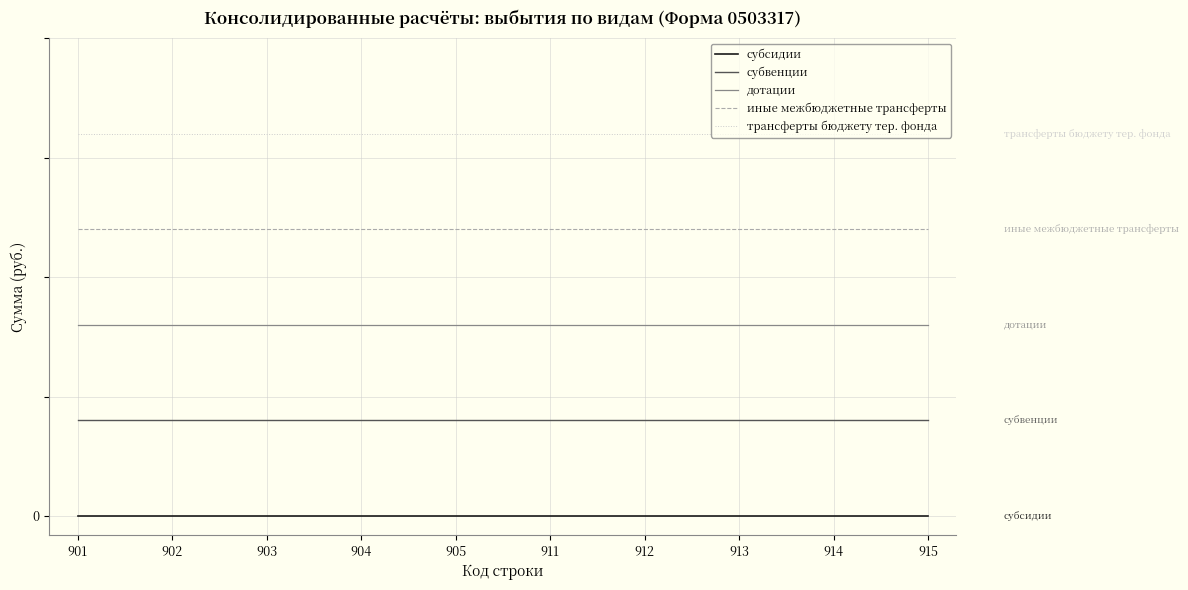

Which has a higher value, 901 or 902?

901